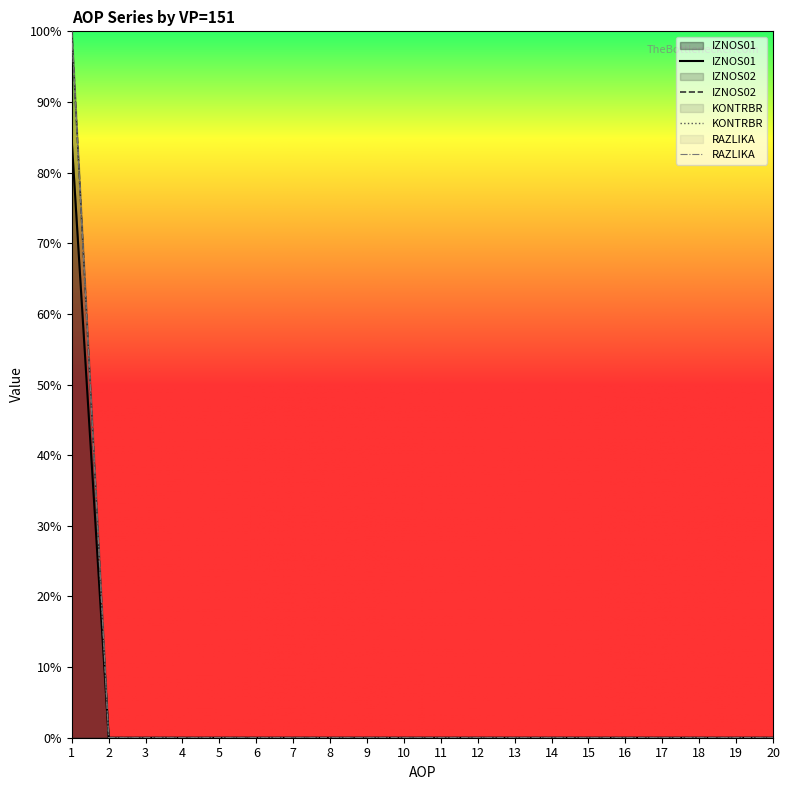

Is the value of IZNOS01 at 11 greater than the value of IZNOS02 at 18?

No